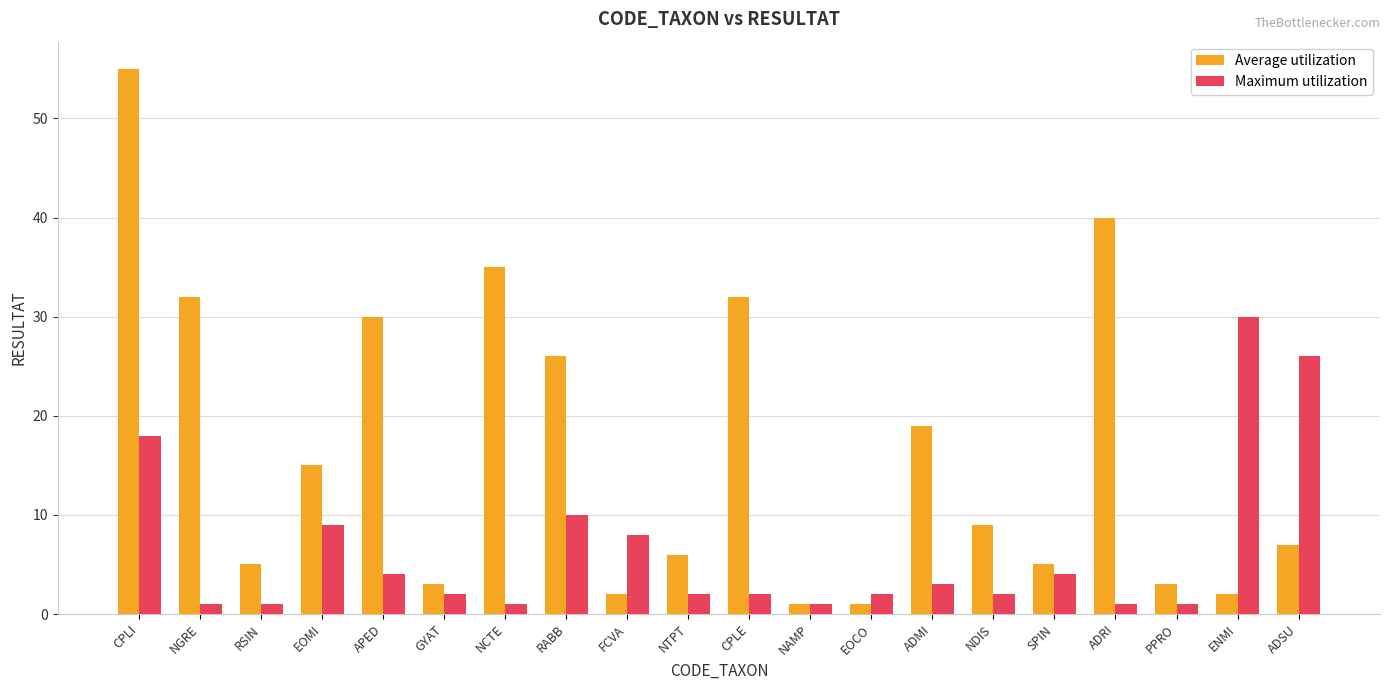

What is the difference between the highest and lowest values at ADRI?

39